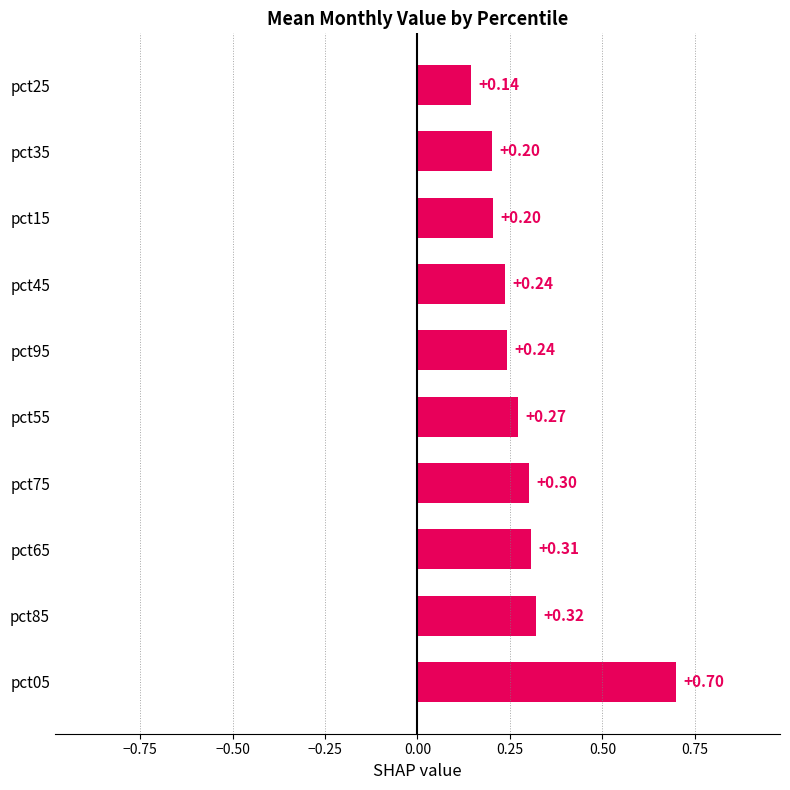

Between pct25 and pct75, which is larger?

pct75